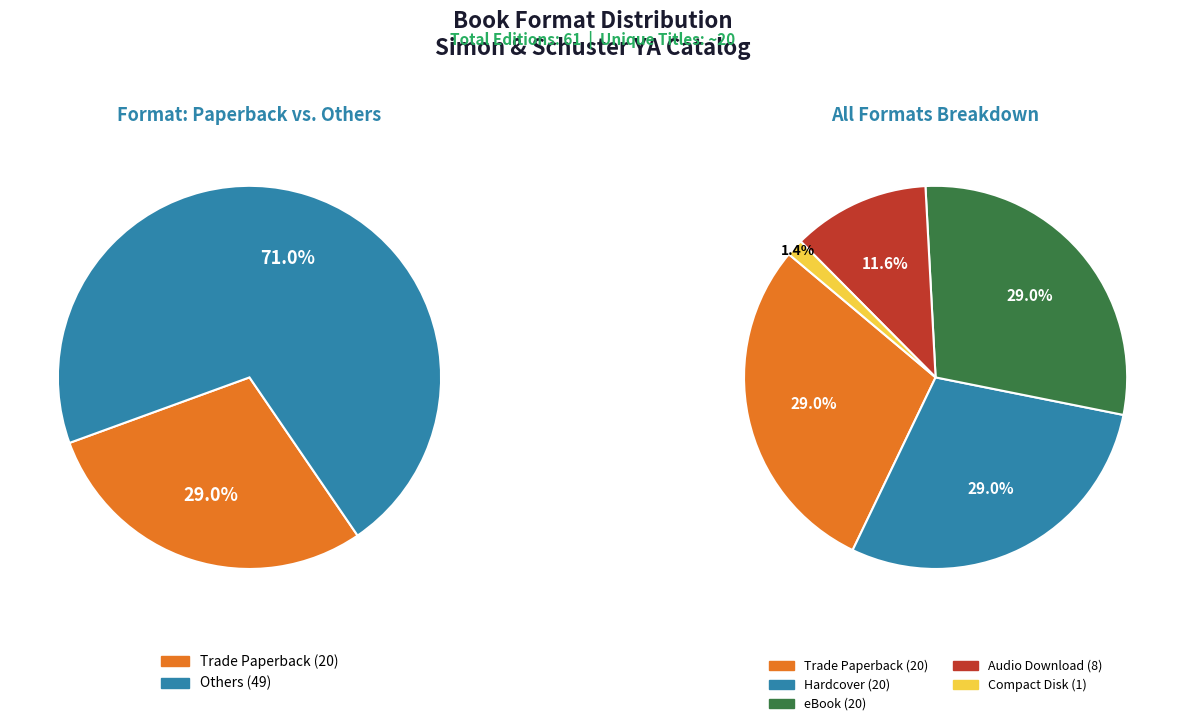

How many slices are in this pie chart?

5